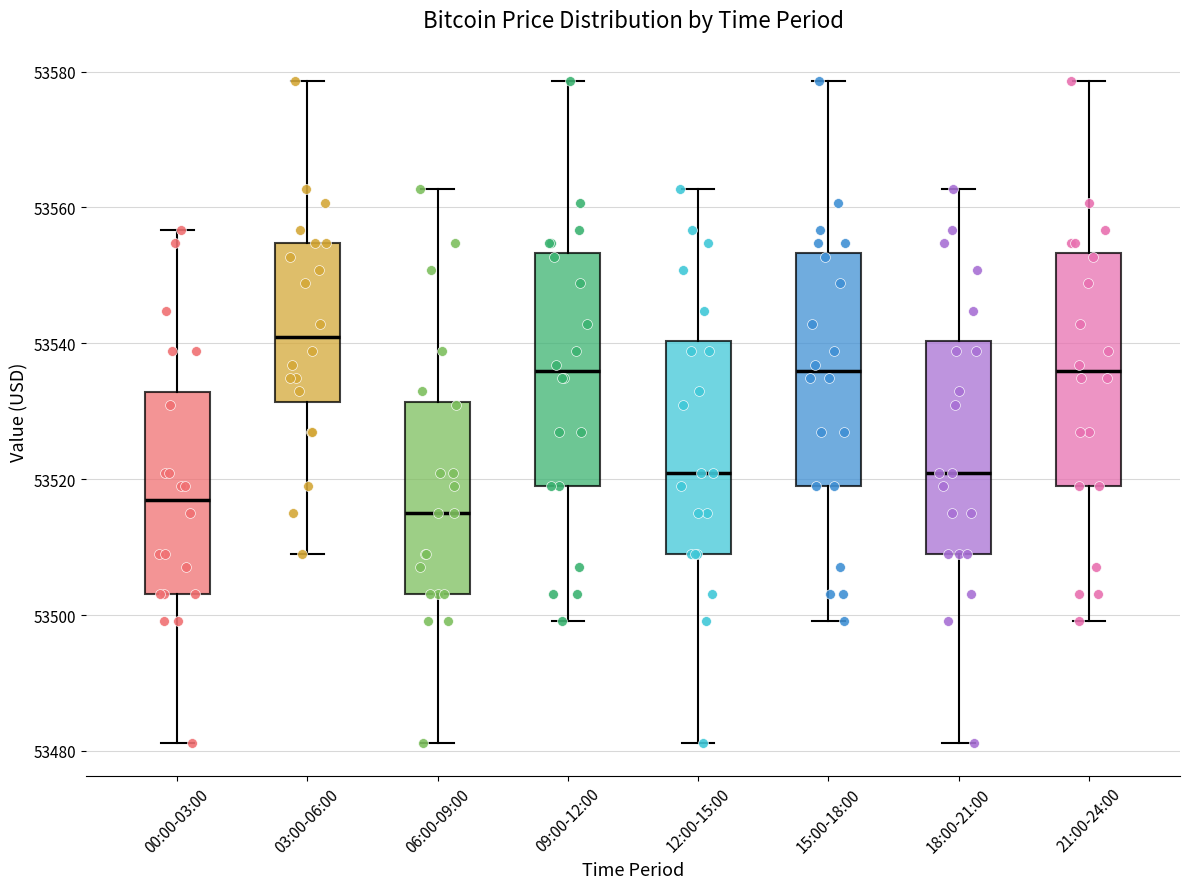

Where does the upper whisker of the box for 21:00-24:00 end on the y-axis? The values are not printed on the chart, so give them approximately, as read against the axis.

53578